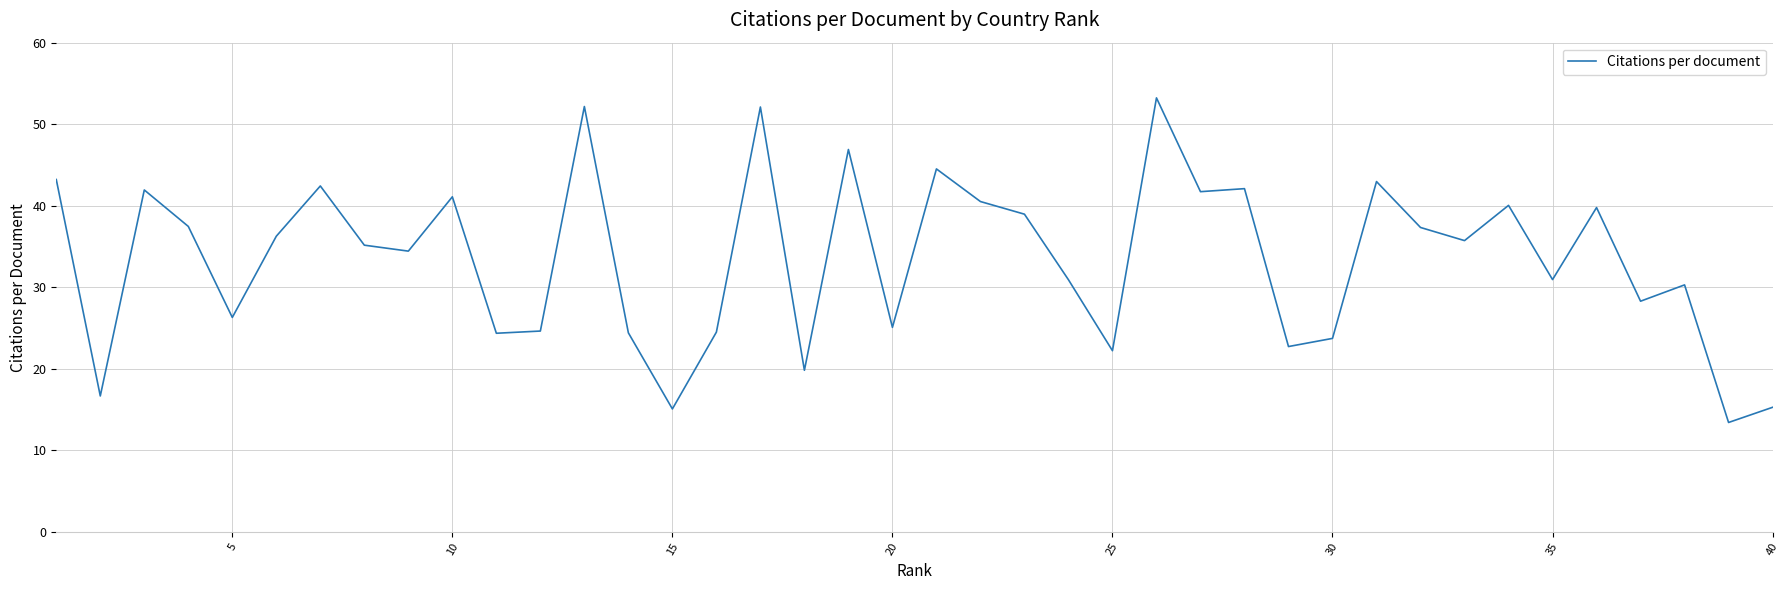

What is the difference between the maximum and minimum values?

39.8